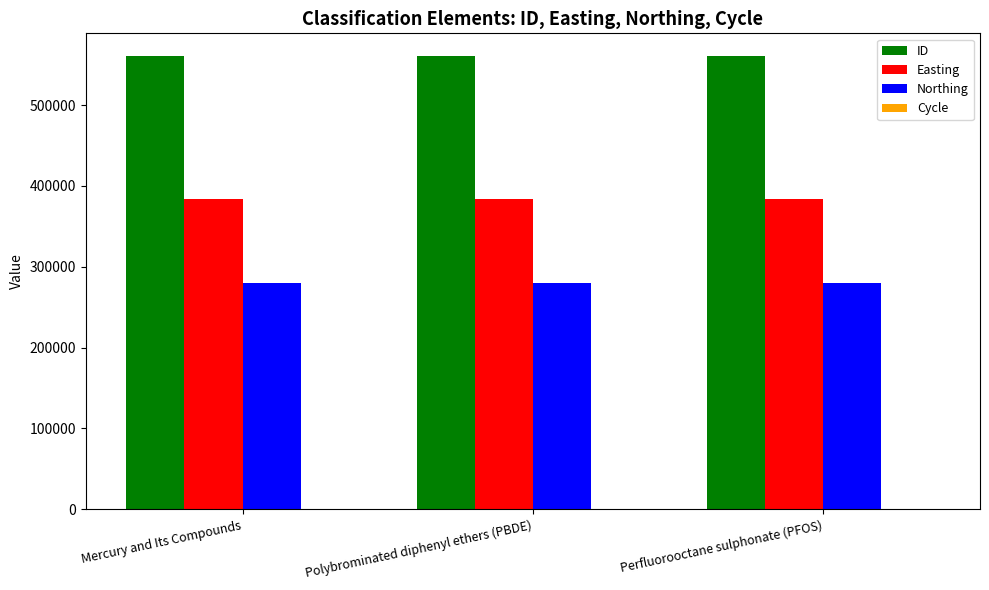

What is the sum of all Easting values?

1151097